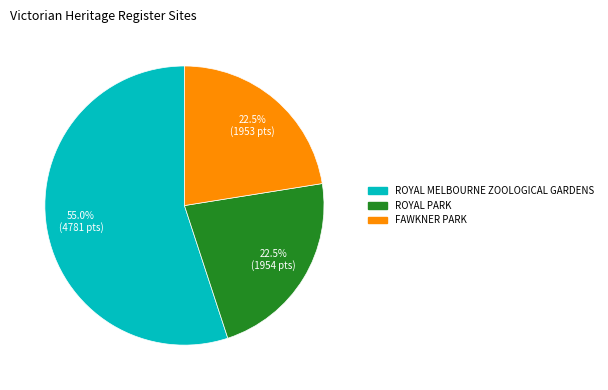

Count the number of slices in the pie.

3